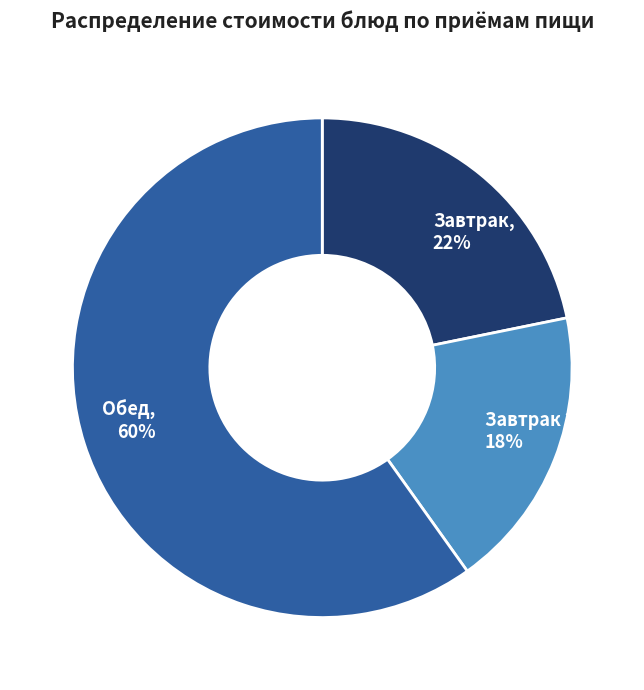

Which slice is the smallest?

Завтрак 2, 18%